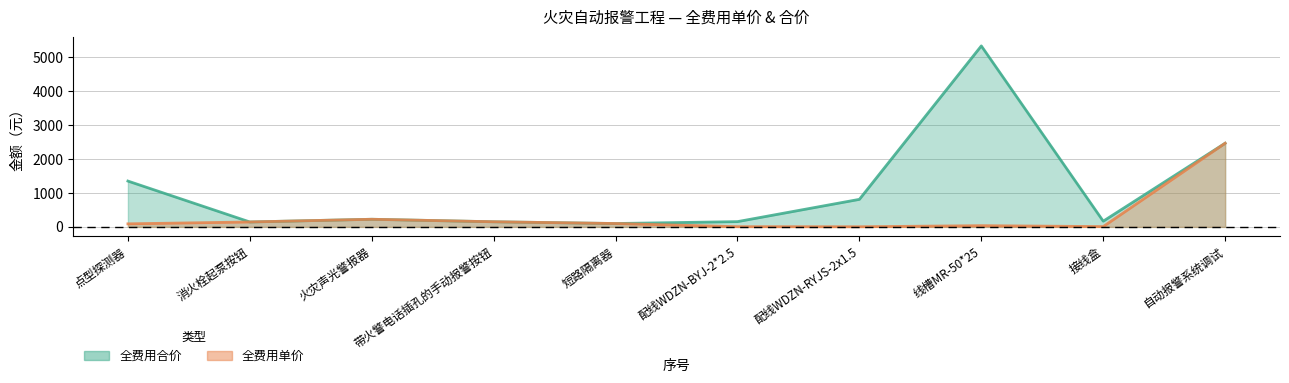

Read the 全费用单价 value at 短路隔离器.

99.4